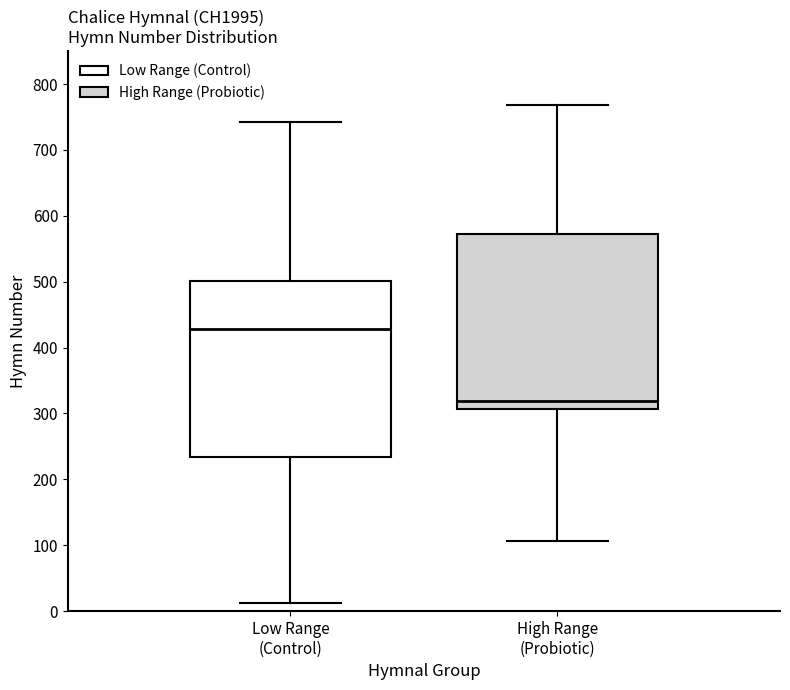

Where does the upper whisker of the box for High Range (Probiotic) end on the y-axis? The values are not printed on the chart, so give them approximately, as read against the axis.

770